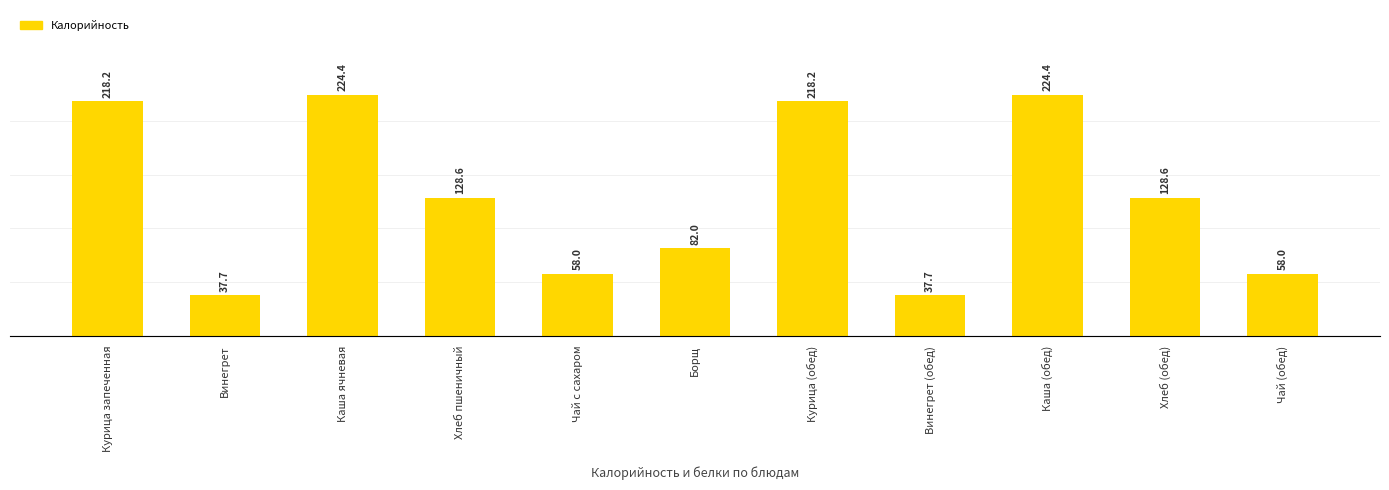

What is the smallest value displayed?

37.7